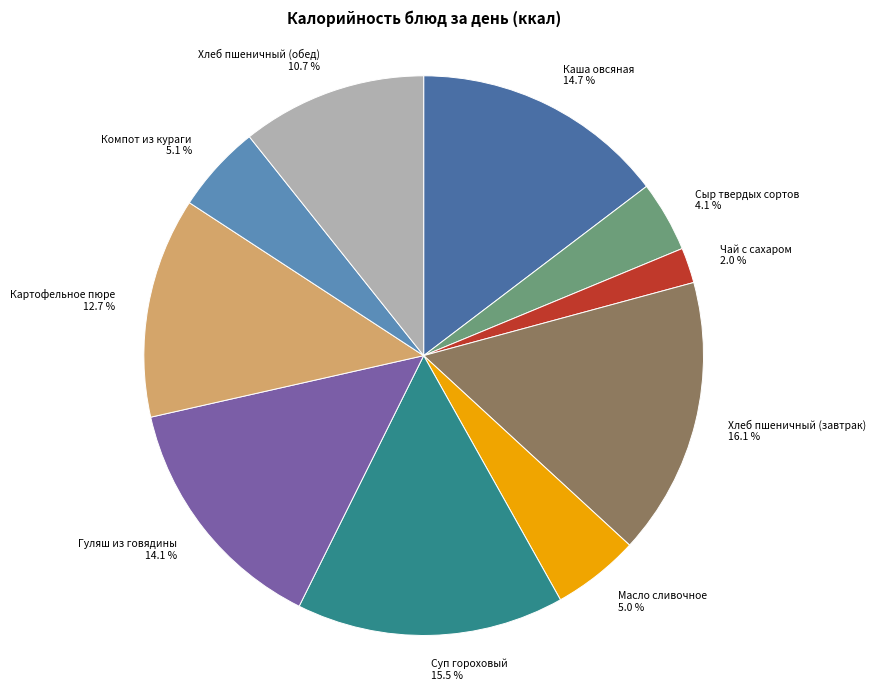

Does Суп гороховый account for over 50% of the chart?

No